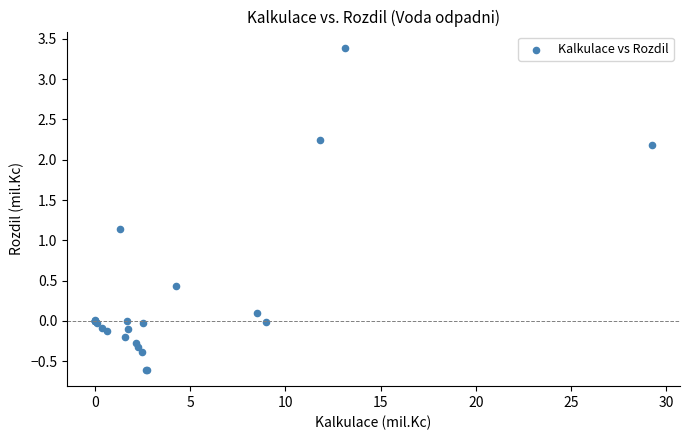

What Y value in the scatter plot is closest to 1?

1.1